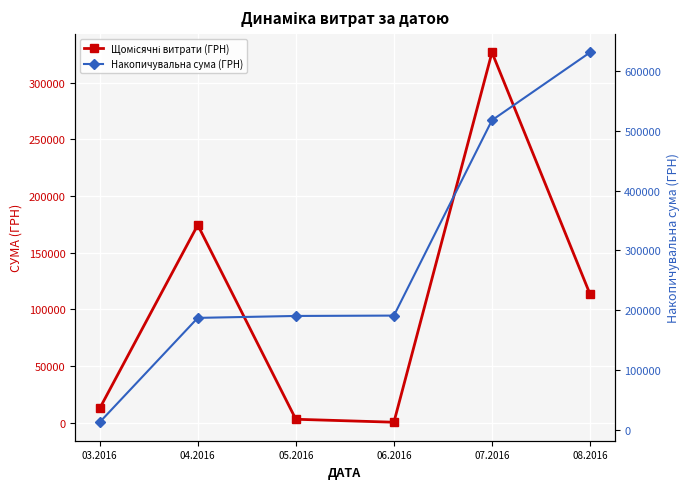

The Накопичувальна сума (ГРН) series shows 191007.0 at 06.2016. True or false?

True